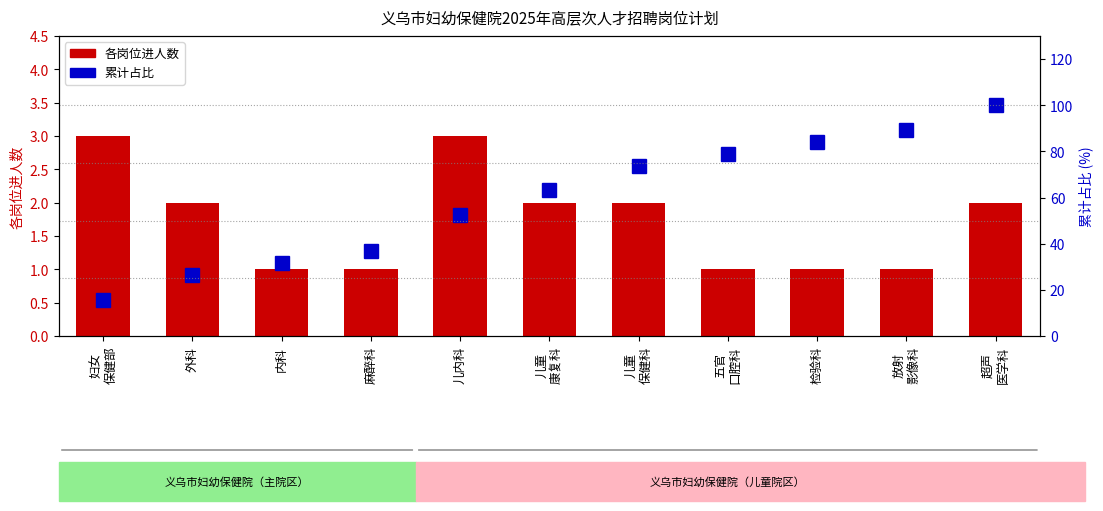

List the series in order of their peak value, lowest first.

各岗位进人数, 累计占比